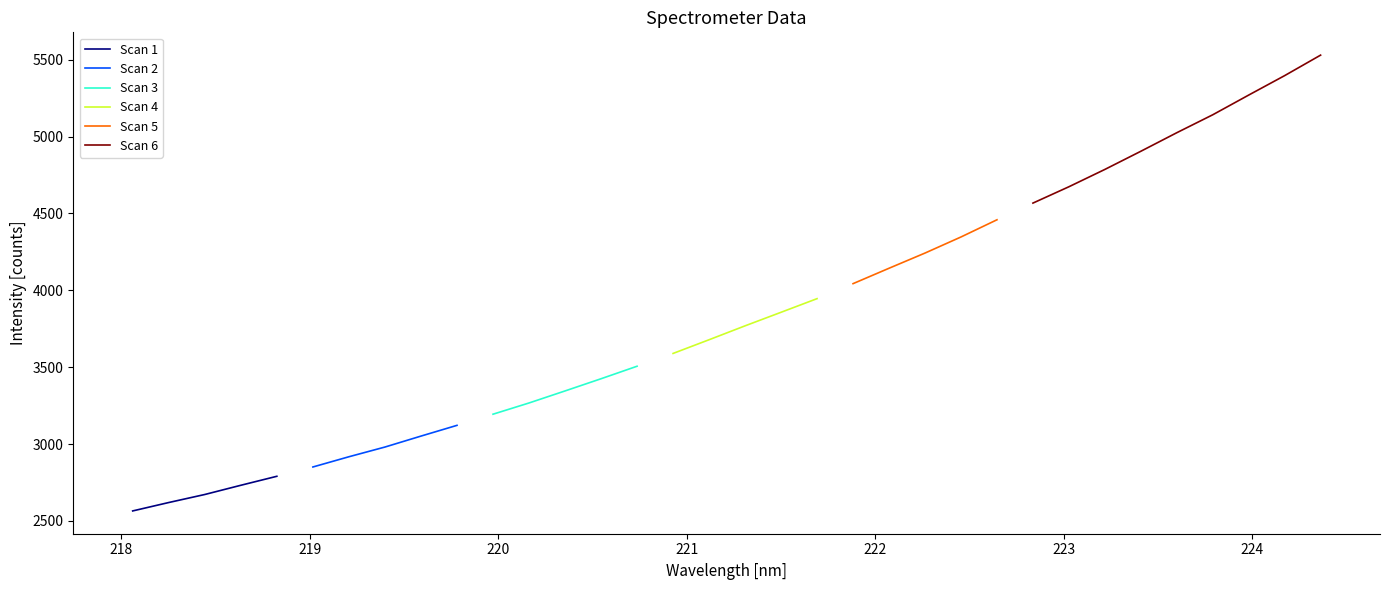

What is the ratio of the value at 218.8244 to the value at 219.3979?

0.9